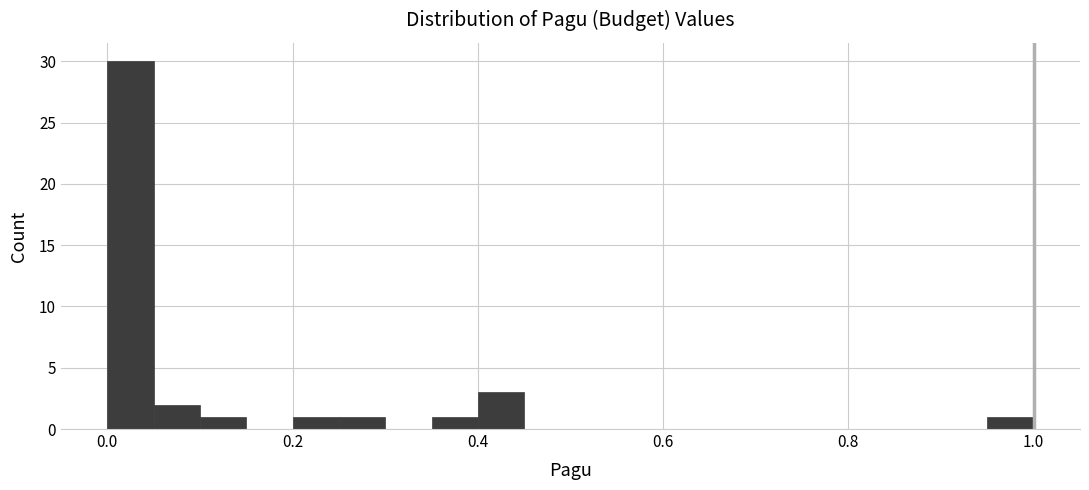

Read against the x-axis, roughly where is the centre of the tallest bar?

0.02